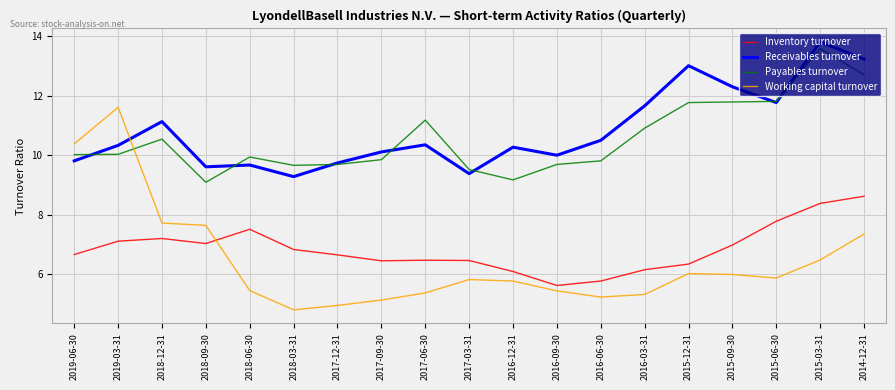

How many values in the Inventory turnover series exceed 6?

17